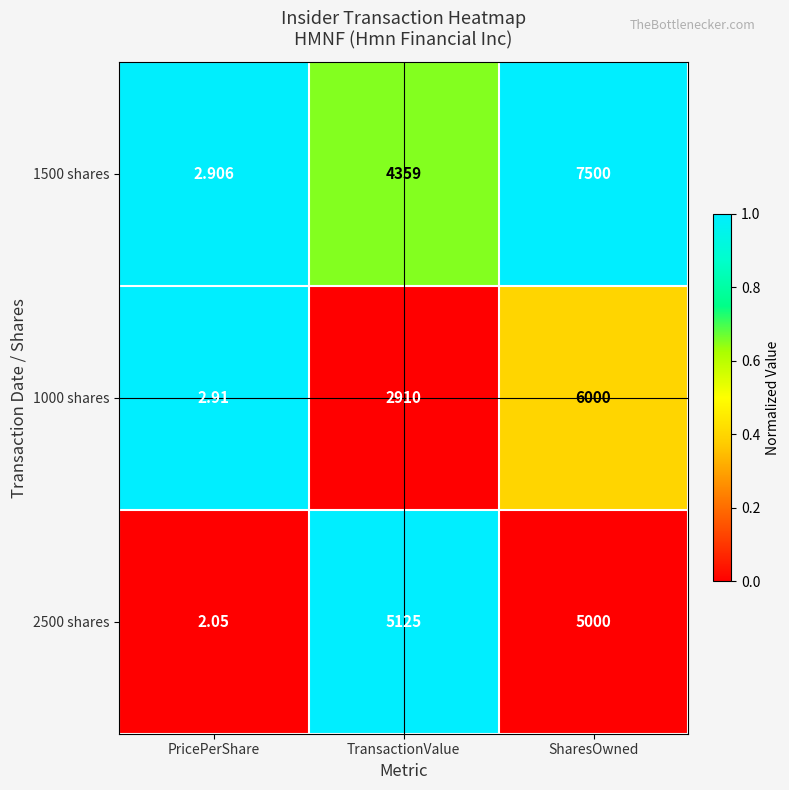

How many series are shown in this chart?

3